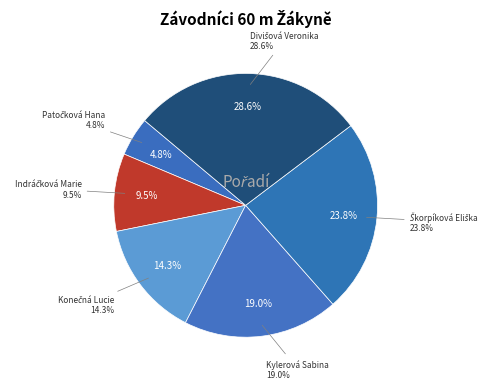

What percentage is the Patočková Hana slice, to the nearest percent?

5%